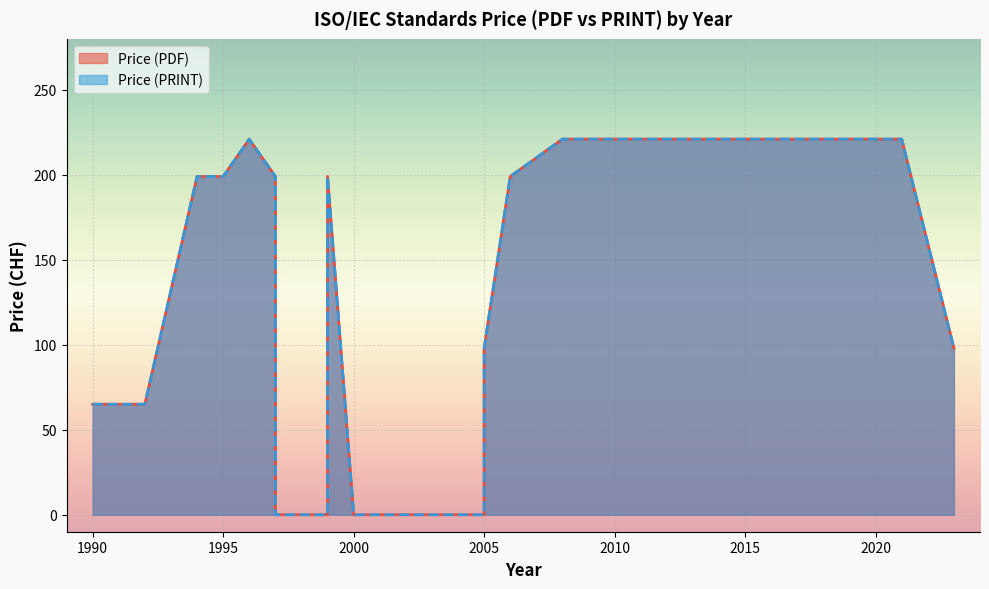

True or false: Price (PRINT) and Price (PDF) intersect in this chart.

False